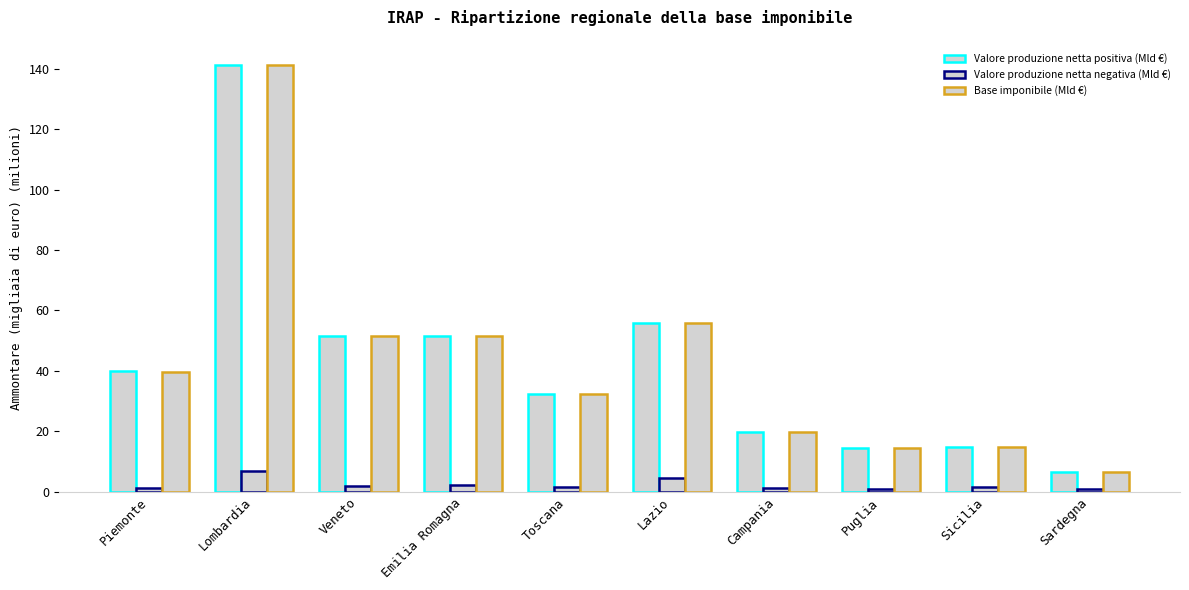

What is the value of the Base imponibile (Mld €) bar at the 8th from the left?

14.4